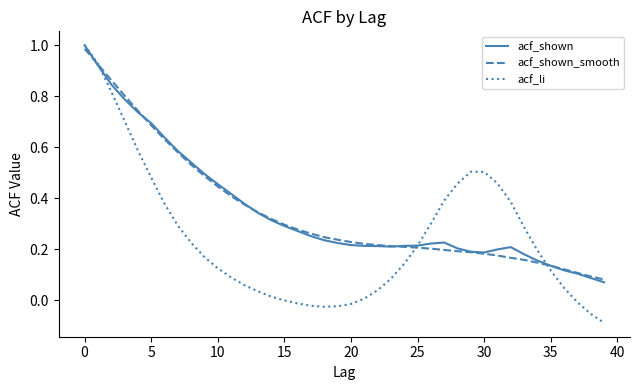

Which series has the widest spread of values?

acf_li